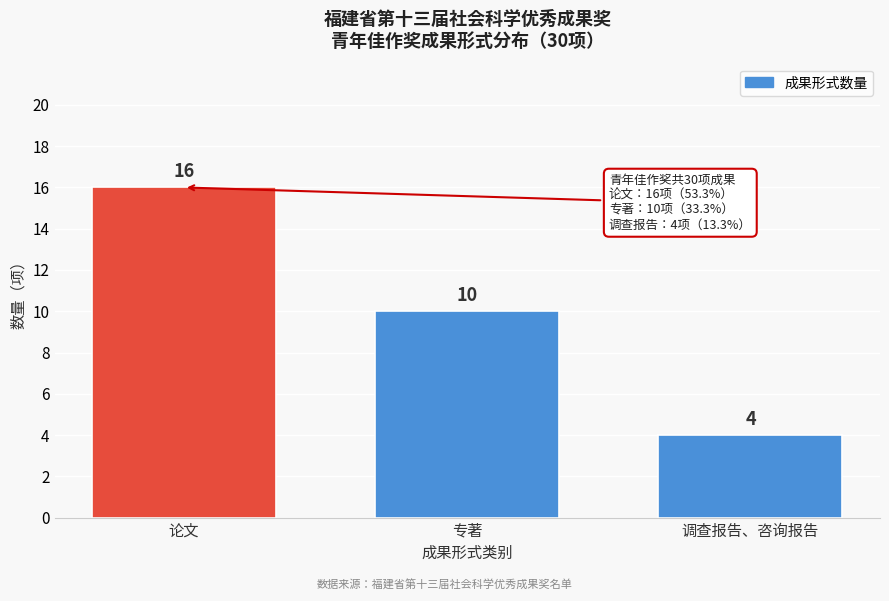

Reading right to left, what are all the values shown in this chart?

4	10	16